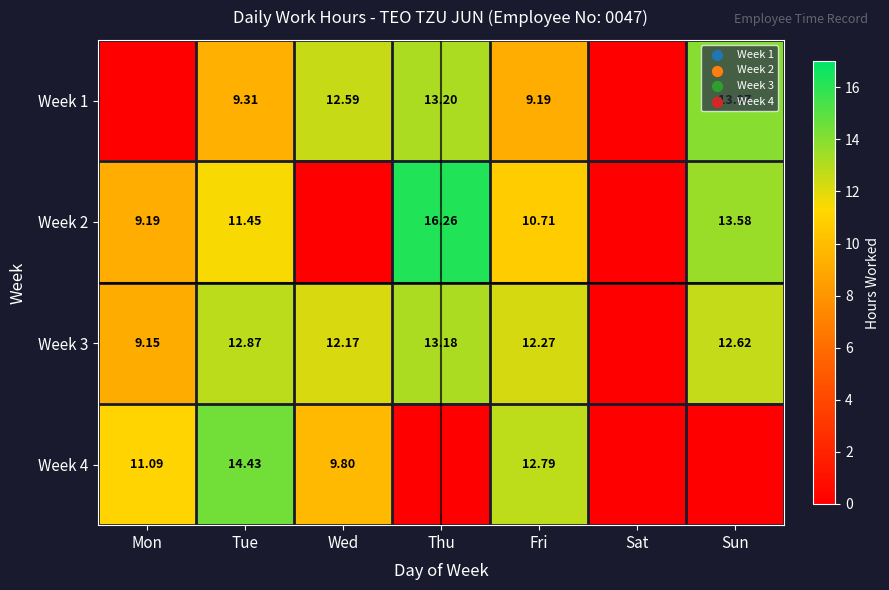

Rank the series at Mon from lowest to highest value.

Week 1, Week 3, Week 2, Week 4